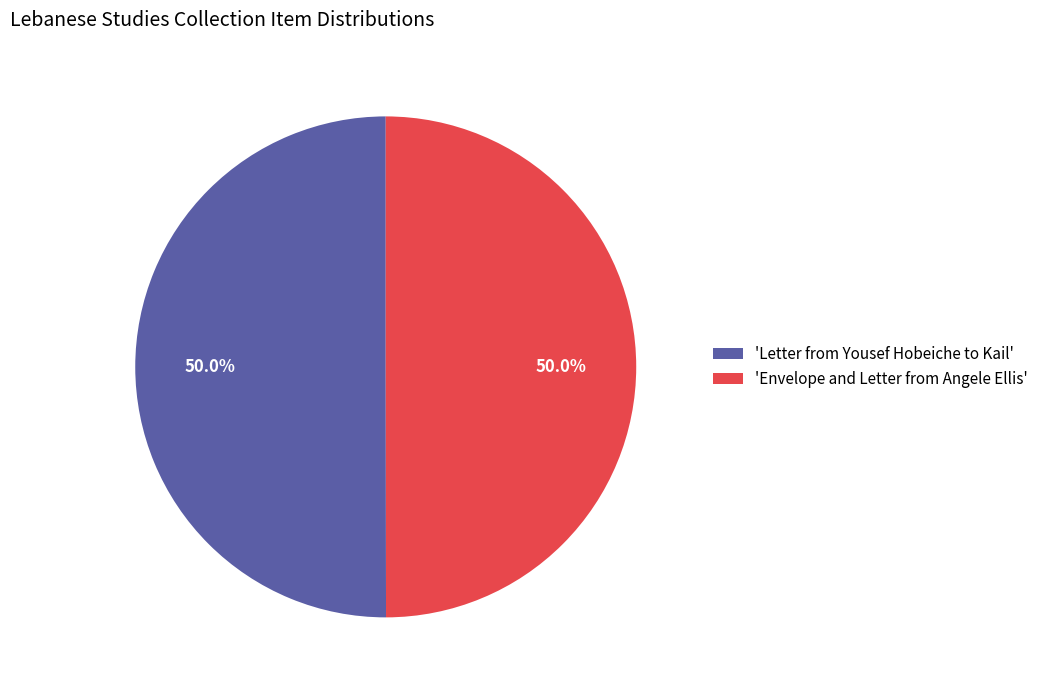

How many slices are in this pie chart?

2